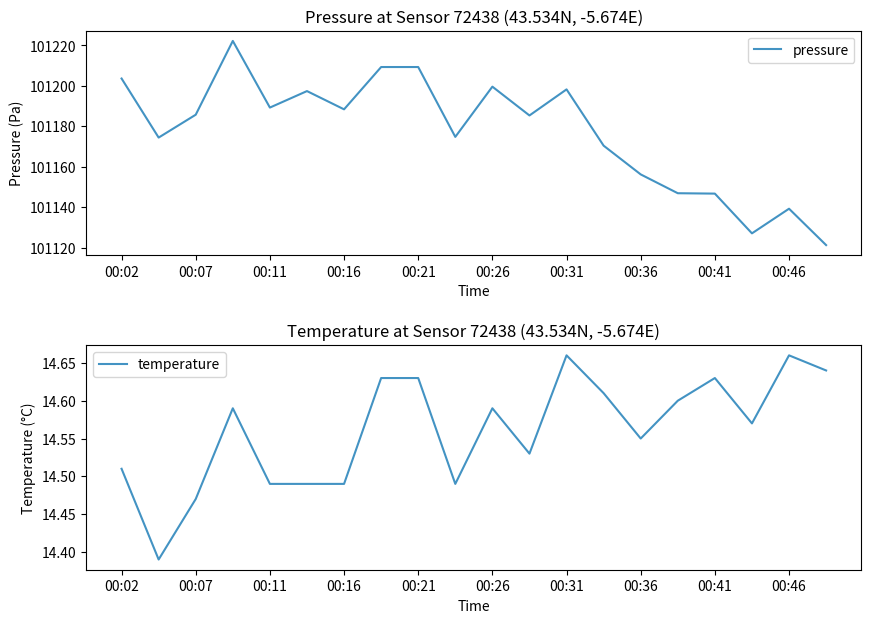

What is the difference between the maximum and second lowest values in the pressure series?

95.2